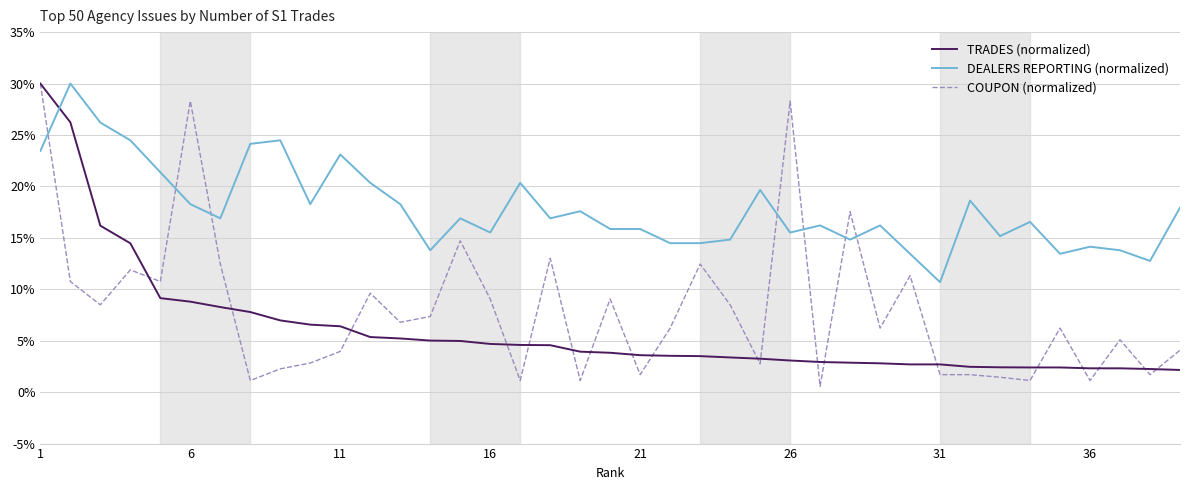

What is the maximum value shown in the chart?

30.0